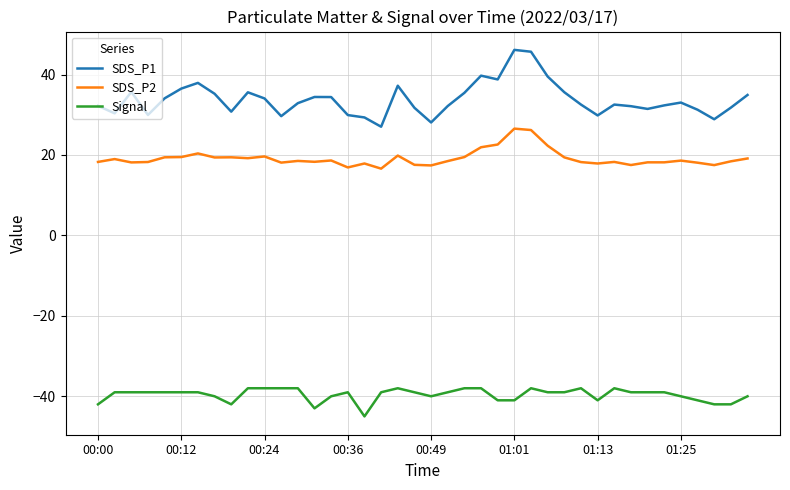

Which series has the largest total across all categories?

SDS_P1